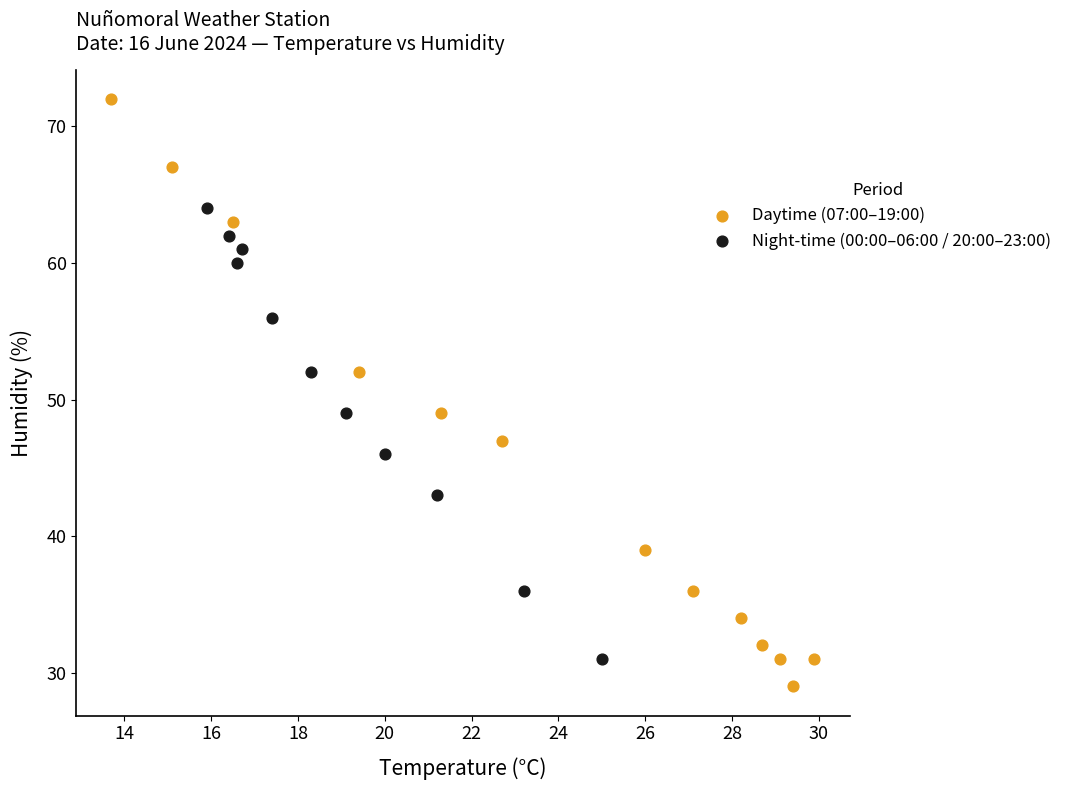

Which series reaches the minimum Y coordinate?

Daytime (07:00–19:00)